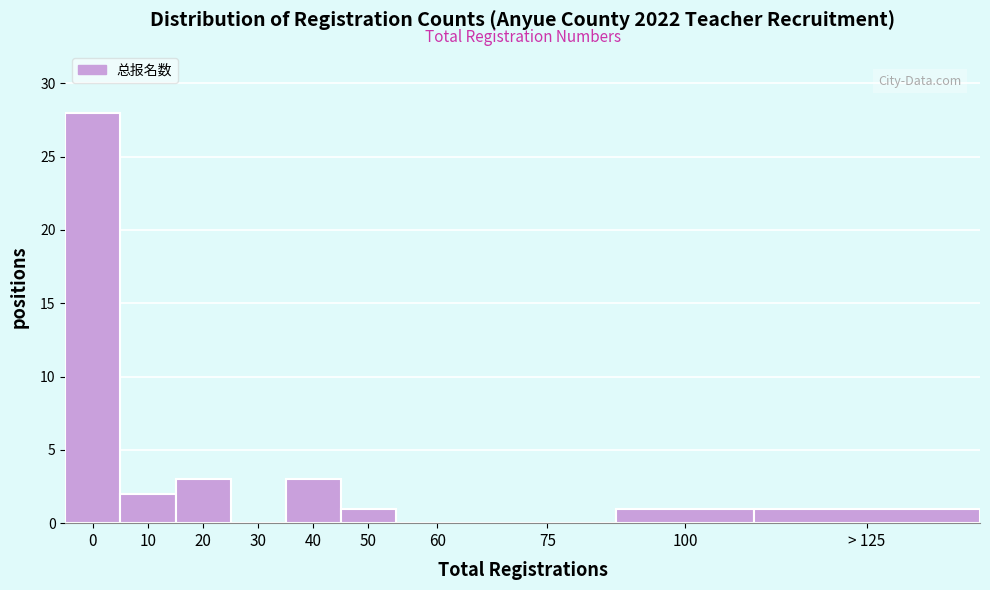

Reading left to right, what are all the values shown in this chart?

0=28	10=2	20=3	30=0	40=3	50=1	60=0	75=0	100=1	> 125=1